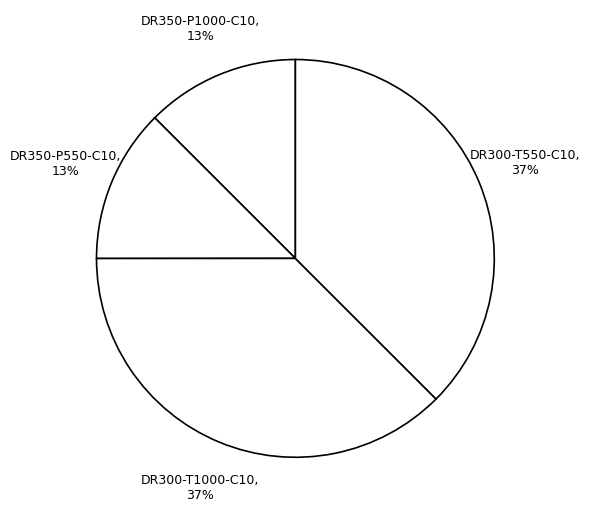

To the nearest percent, what is the average slice percentage?

25%